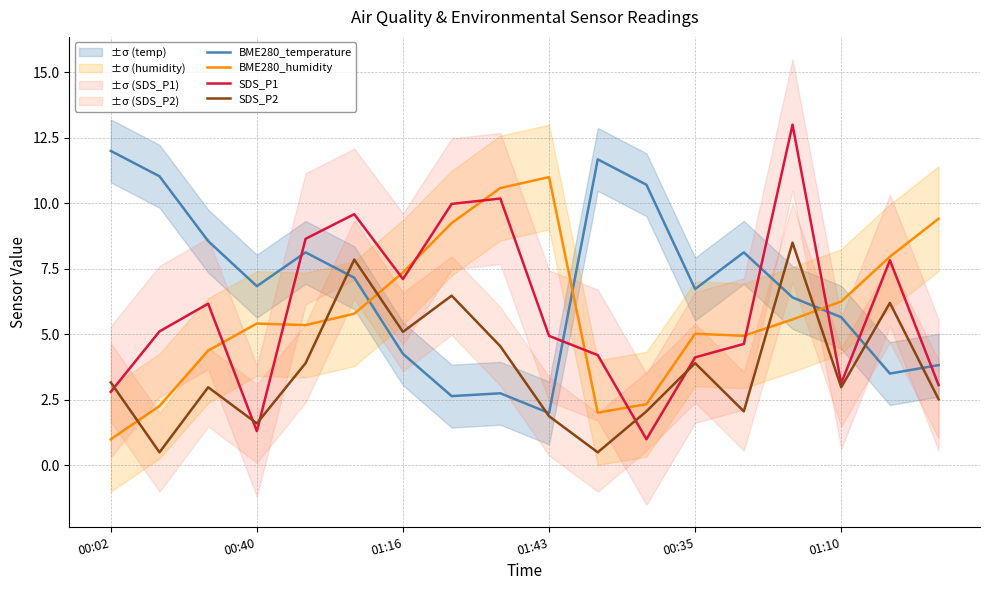

Reading right to left, what are all the values shown in this chart?

BME280_temperature: 3.8	3.5	5.7	6.4	8.1	6.7	10.7	11.7	2.0	2.8	2.6	4.3	7.2	8.1	6.8	8.6	11.0	12.0
BME280_humidity: 9.4	8.0	6.3	5.6	4.9	5.0	2.3	2.0	11.0	10.6	9.2	7.4	5.8	5.4	5.4	4.4	2.3	1.0
SDS_P1: 3.1	7.8	3.1	13.0	4.6	4.1	1.0	4.2	4.9	10.2	10.0	7.1	9.6	8.6	1.3	6.2	5.1	2.8
SDS_P2: 2.5	6.2	3.0	8.5	2.1	3.9	2.1	0.5	1.9	4.5	6.5	5.1	7.9	3.9	1.6	3.0	0.5	3.2